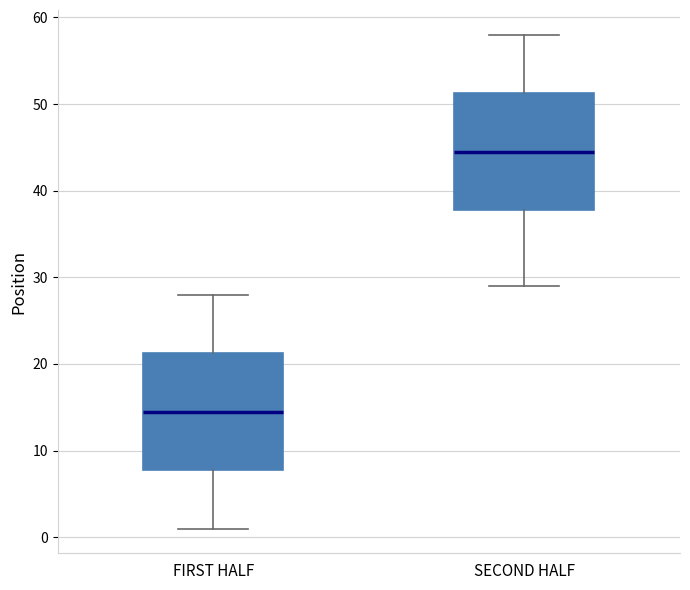

Reading left to right, transcribe this box plot: for each box, give where its median line is, the range the box spans, and where its two whiskers end, as read against the y-axis. The values are not printed on the chart, so give them approximately, as read against the axis.

FIRST HALF: median 15, box 8 to 21, whiskers 1 to 28
SECOND HALF: median 45, box 38 to 51, whiskers 29 to 58